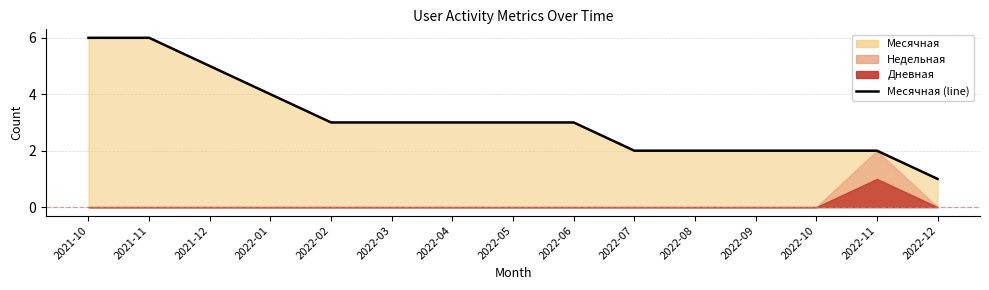

What is the sum of the values at 2022-06 and 2022-08?

5